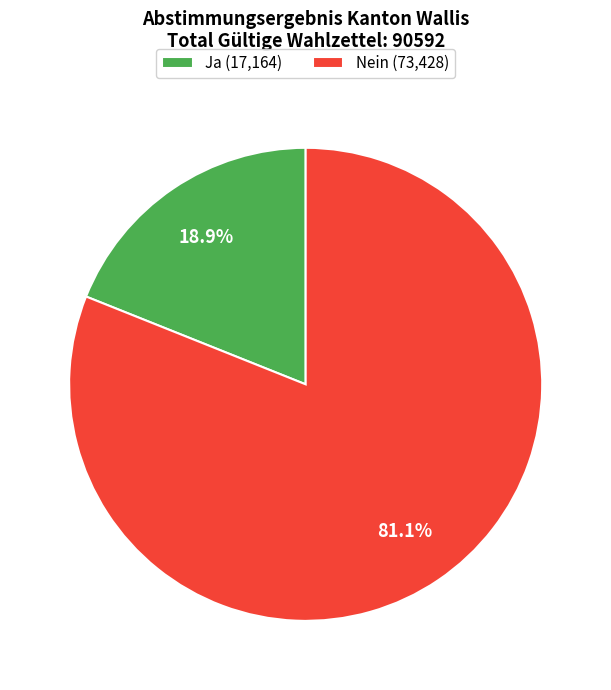

Between Ja (17,164) and Nein (73,428), which is larger?

Nein (73,428)